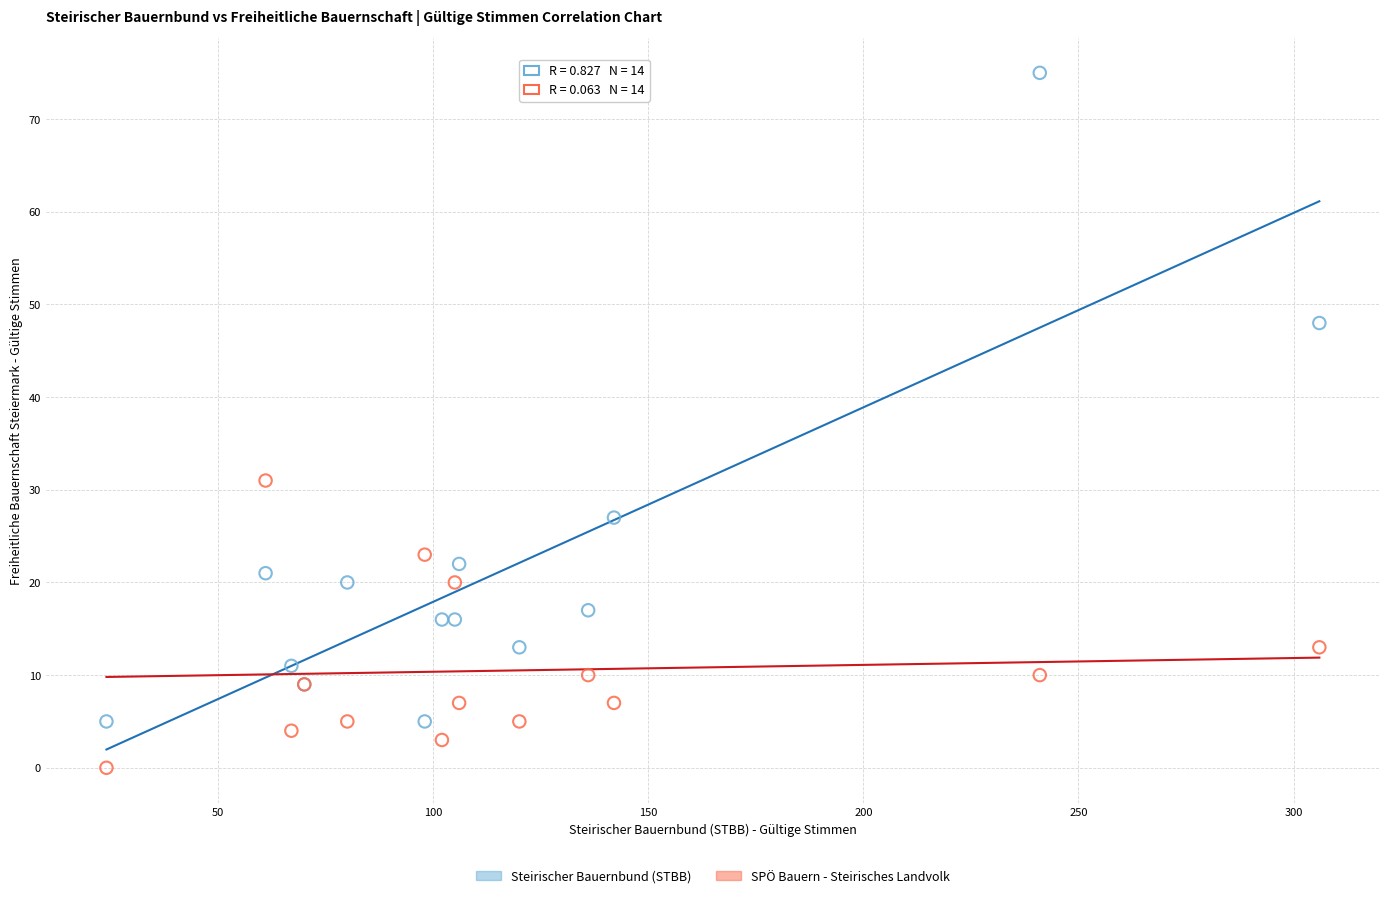

In the Steirischer Bauernbund (STBB) series, what Y value is closest to 40?

48